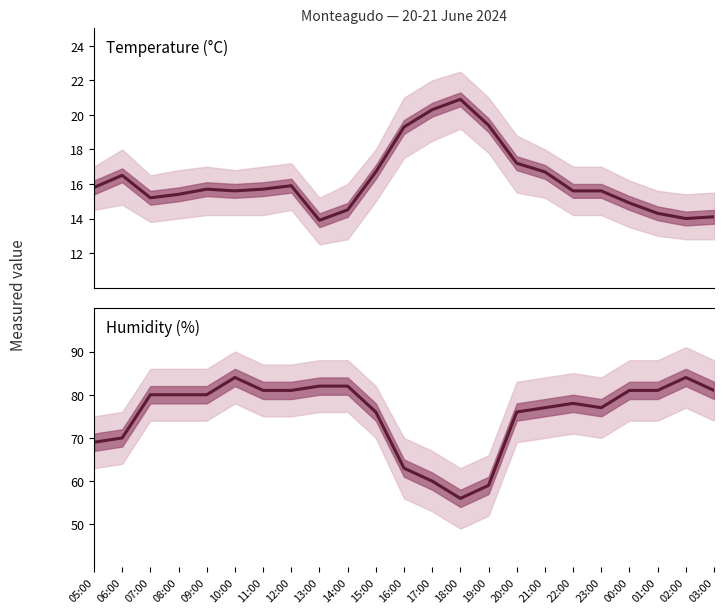

Rank the series by their maximum value, from highest to lowest.

Humidity (%), Temperature (°C)